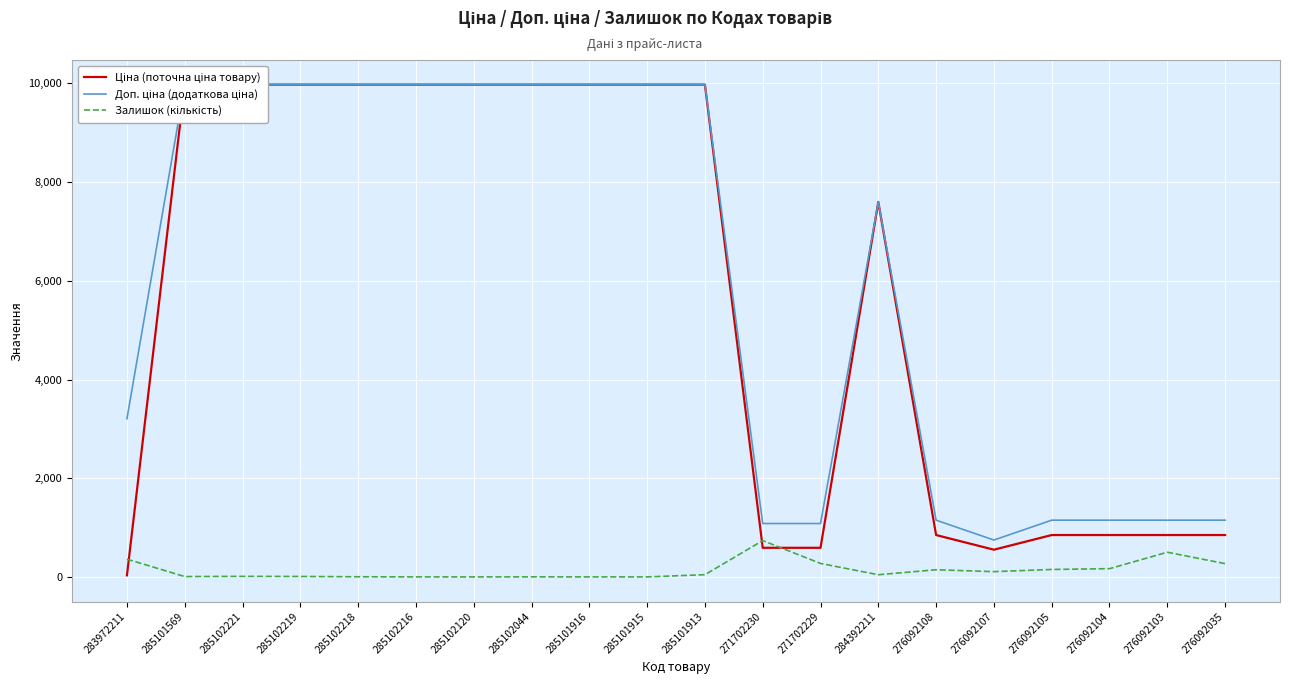

Is it true that Залишок (кількість) equals 269.0 at 276092035?

True